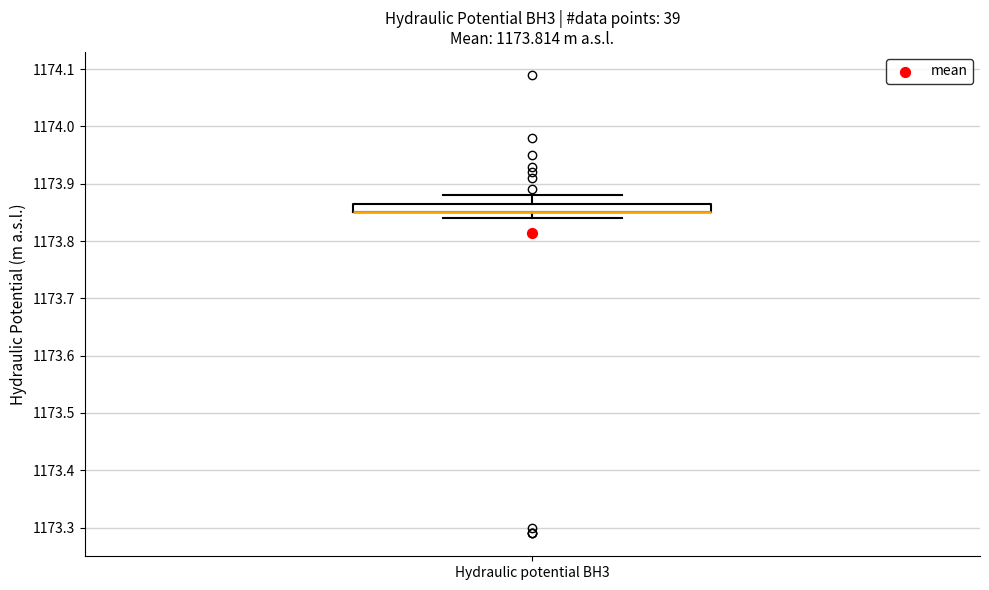

Where is the lower edge of the box for Hydraulic potential BH3 on the y-axis? The values are not printed on the chart, so give them approximately, as read against the axis.

1173.85